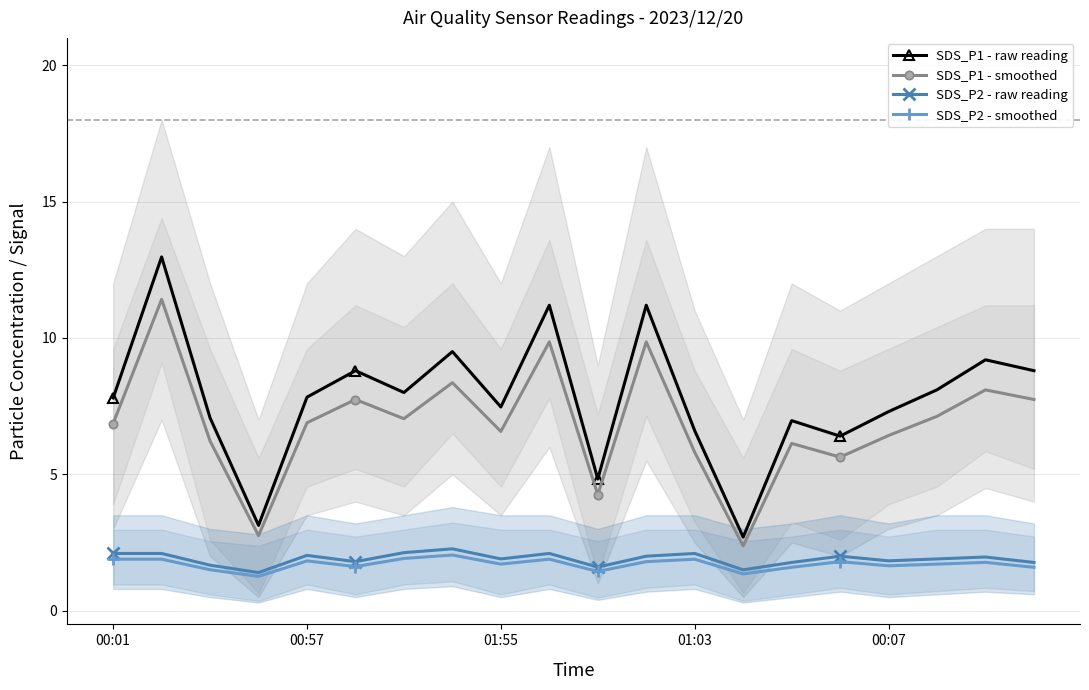

The SDS_P1 - smoothed series shows 5.8 at 01:03. True or false?

True